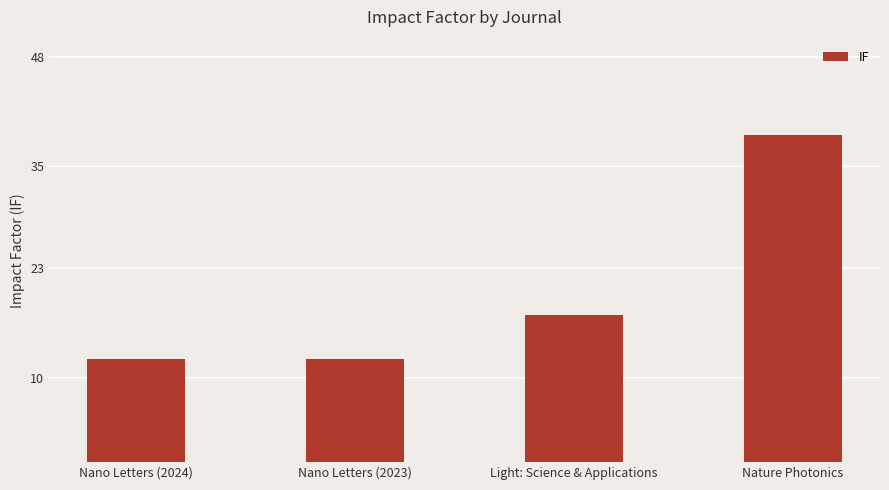

How many series are shown in this chart?

1